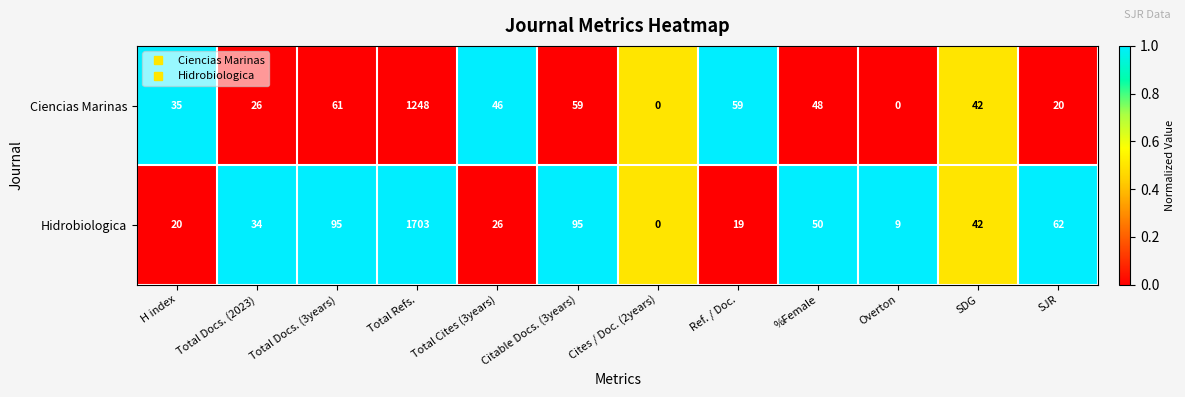

Between Total Docs. (2023) and Total Refs., which series saw the biggest shift?

Hidrobiologica